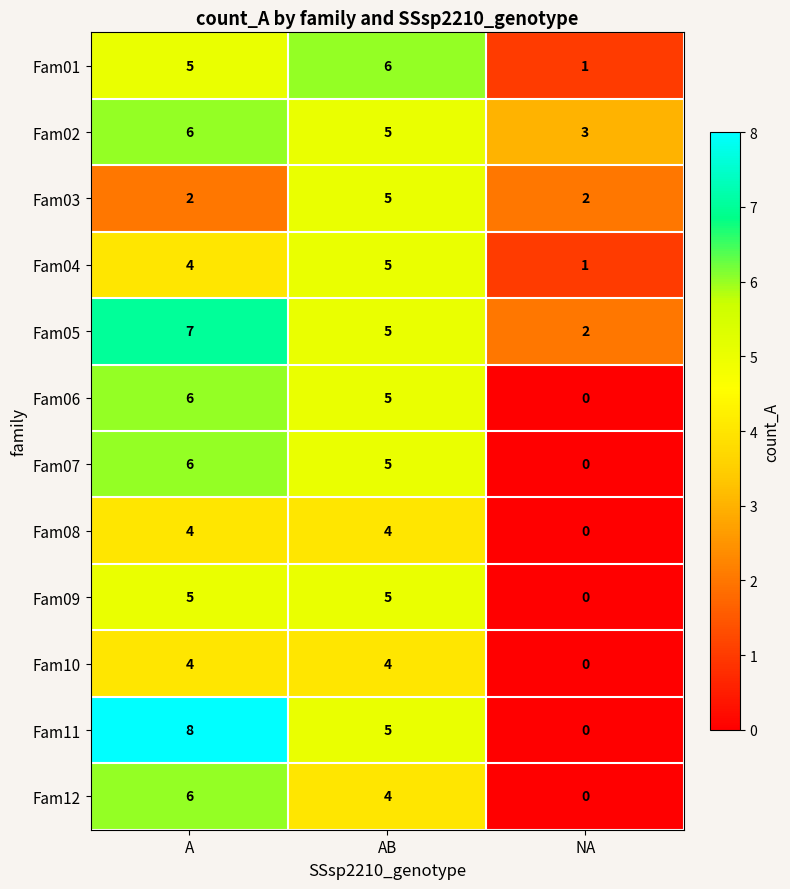

What value does the Fam08 series have at AB?

4